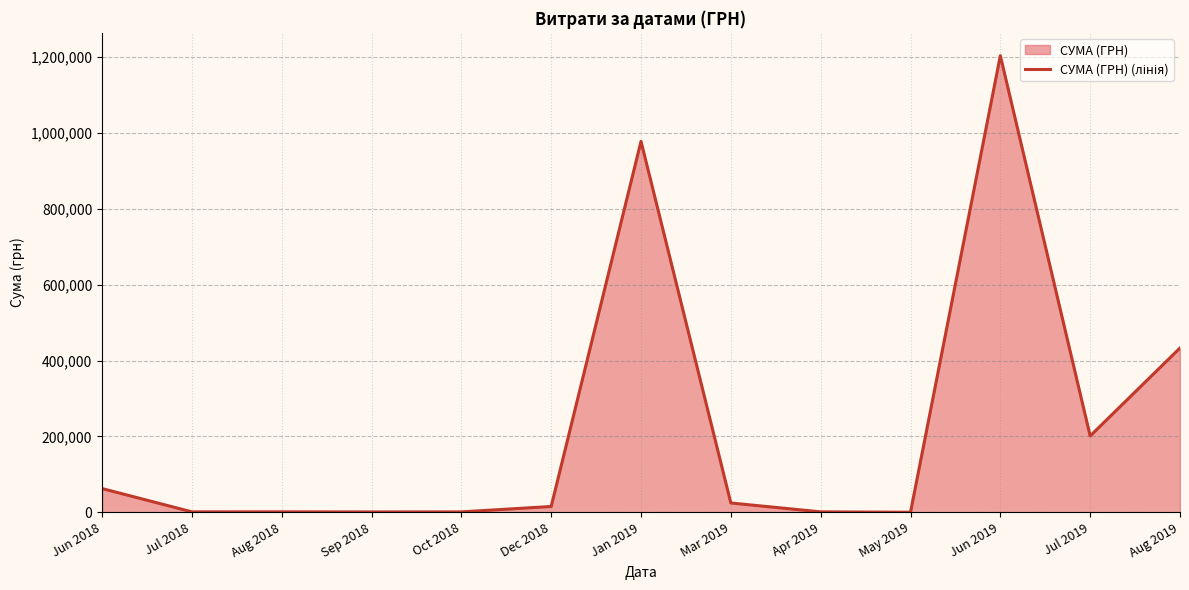

Does the chart display data point markers on the line(s)?

No